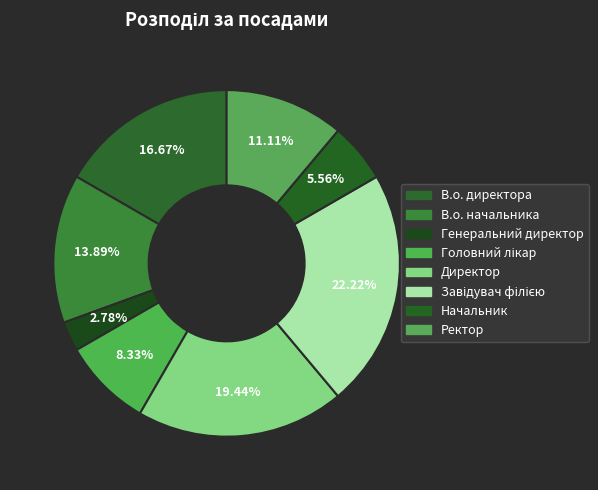

How many slices are in this pie chart?

8